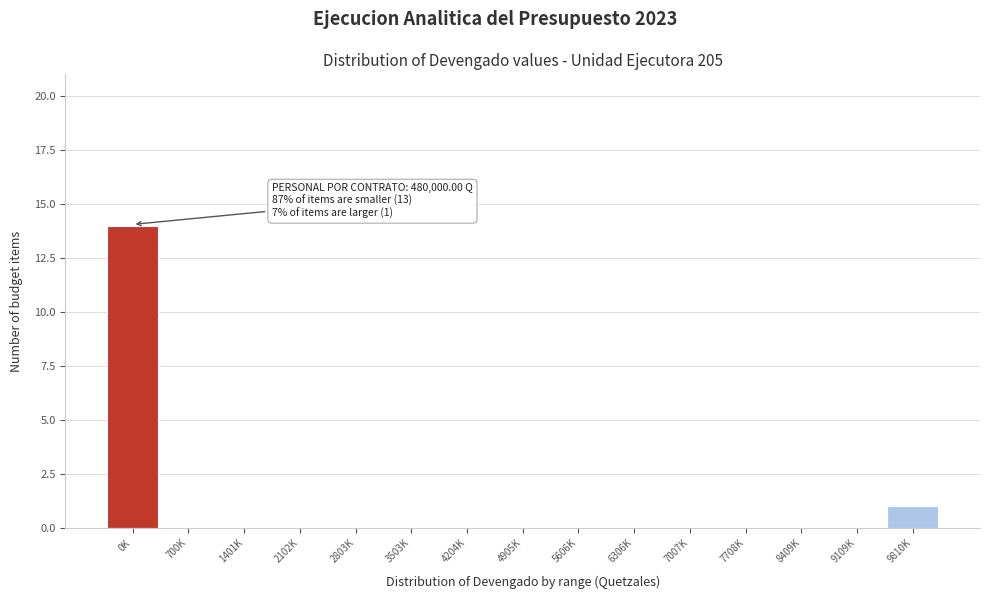

Reading left to right, what are all the values shown in this chart?

0K=14	700K=0	1401K=0	2102K=0	2803K=0	3503K=0	4204K=0	4905K=0	5606K=0	6306K=0	7007K=0	7708K=0	8409K=0	9109K=0	9810K=1